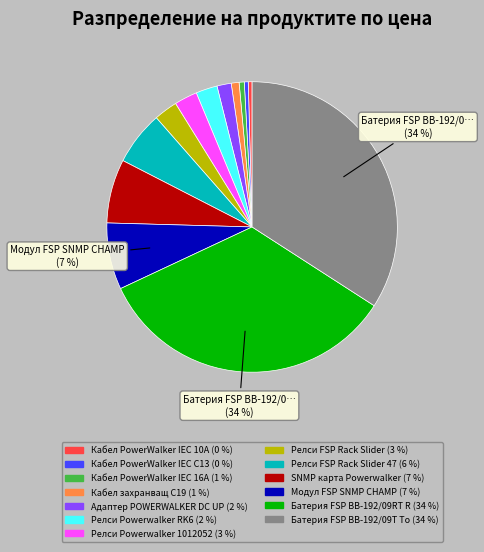

To the nearest percent, what is the average slice percentage?

8%